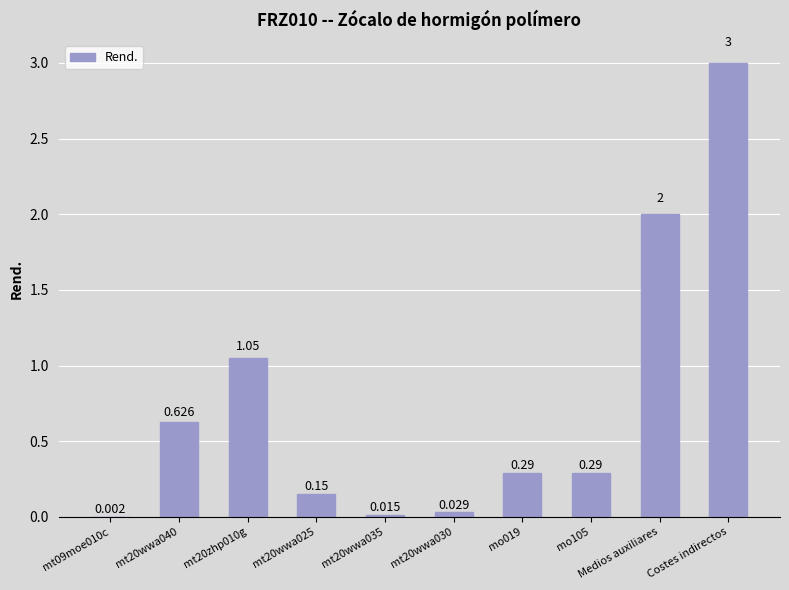

At which category does the chart reach its peak across all series?

Costes indirectos